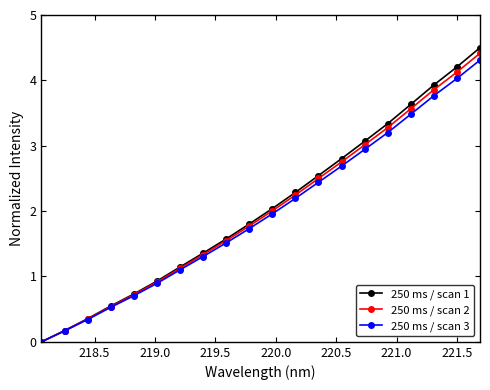

Which series has the widest spread of values?

250 ms / scan 1